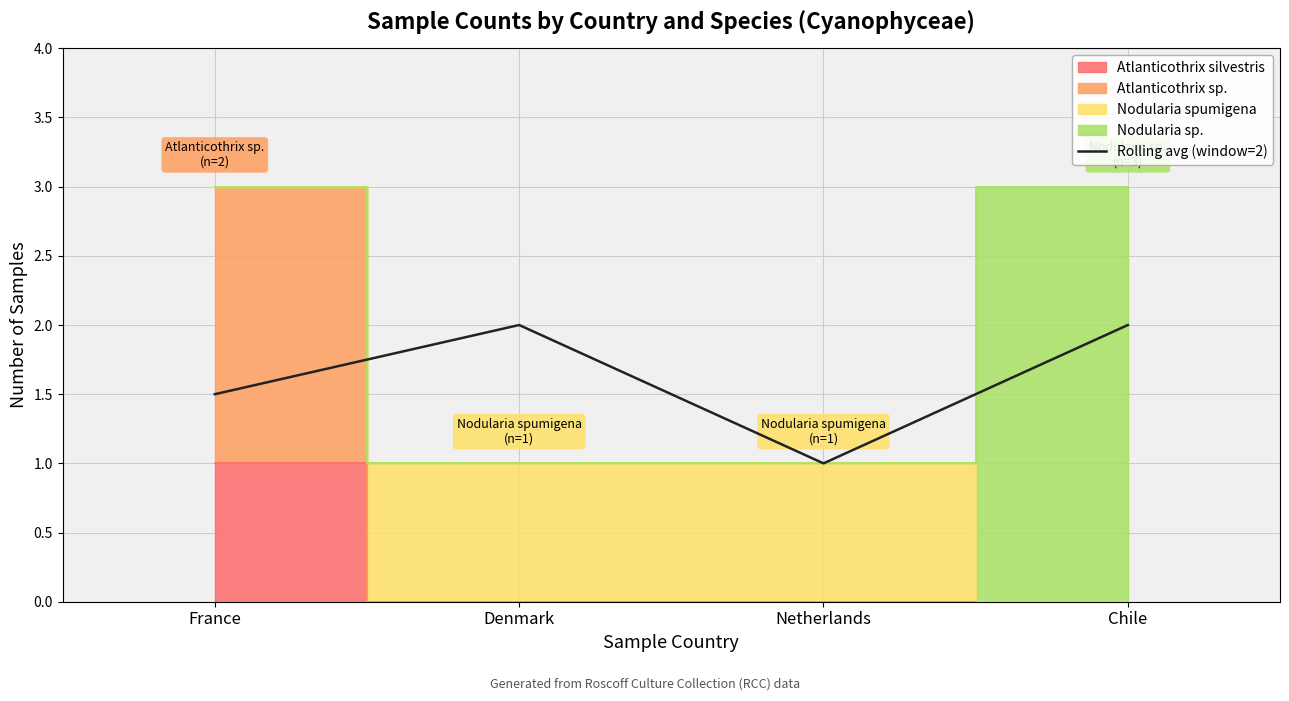

How many points are lower than both their immediate neighbors (excluding endpoints)?

1